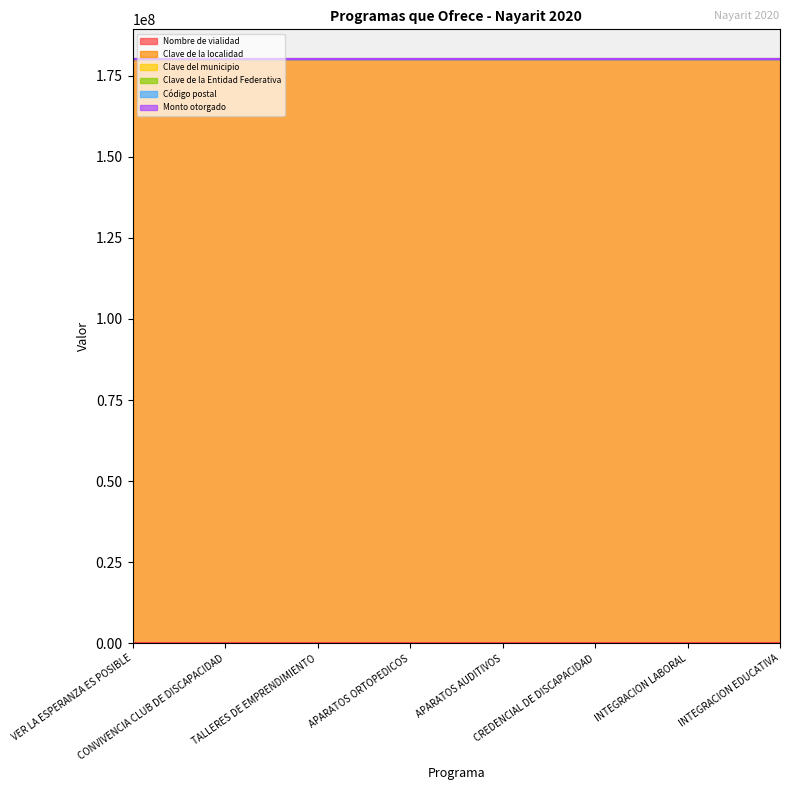

The Código postal series shows 89963 at INTEGRACION LABORAL. True or false?

False